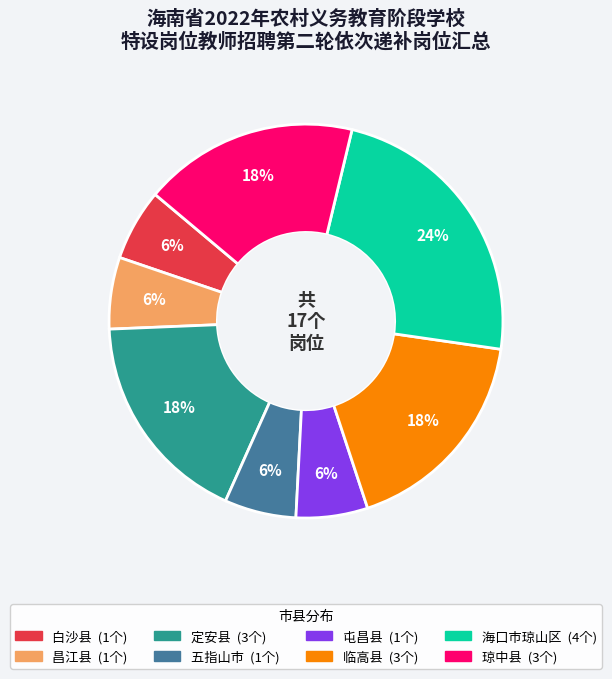

The 白沙县 slice represents 6% of the pie. True or false?

True